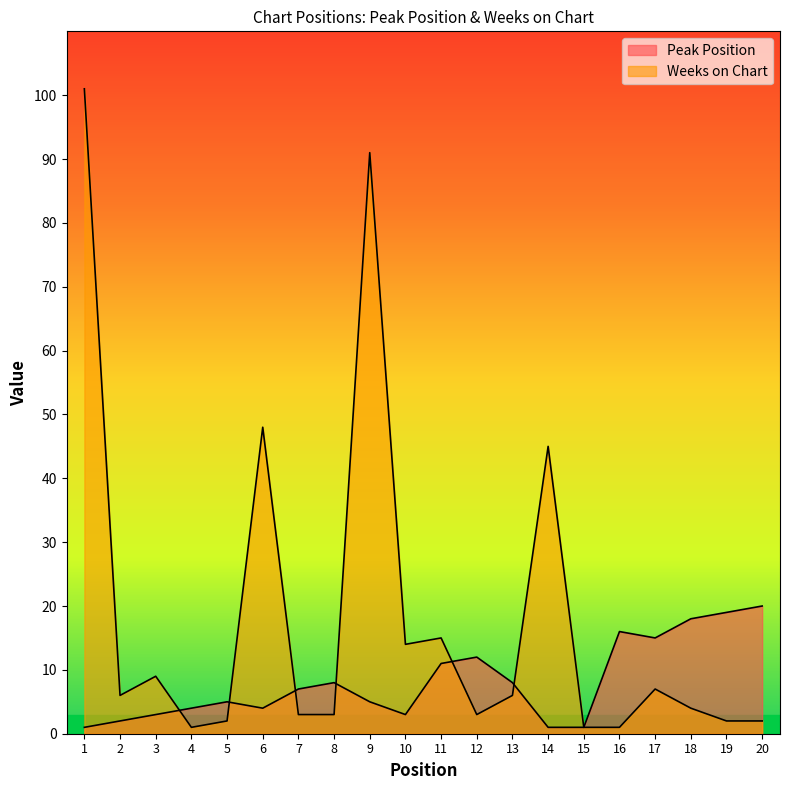

At which category does Weeks on Chart reach its first local peak?

3